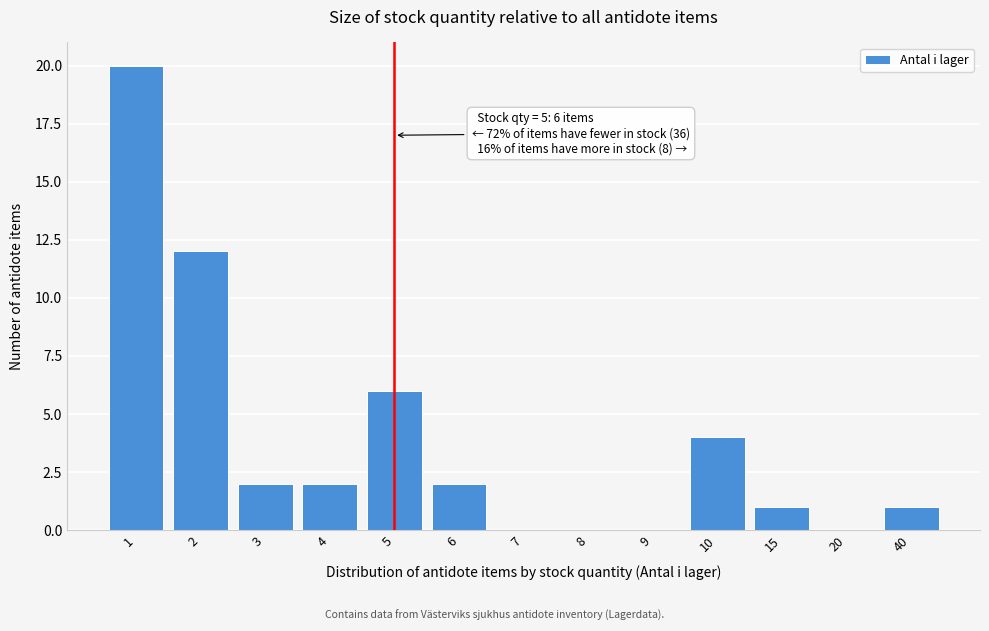

Reading left to right, what are all the values shown in this chart?

1=20	2=12	3=2	4=2	5=6	6=2	7=0	8=0	9=0	10=4	15=1	20=0	40=1